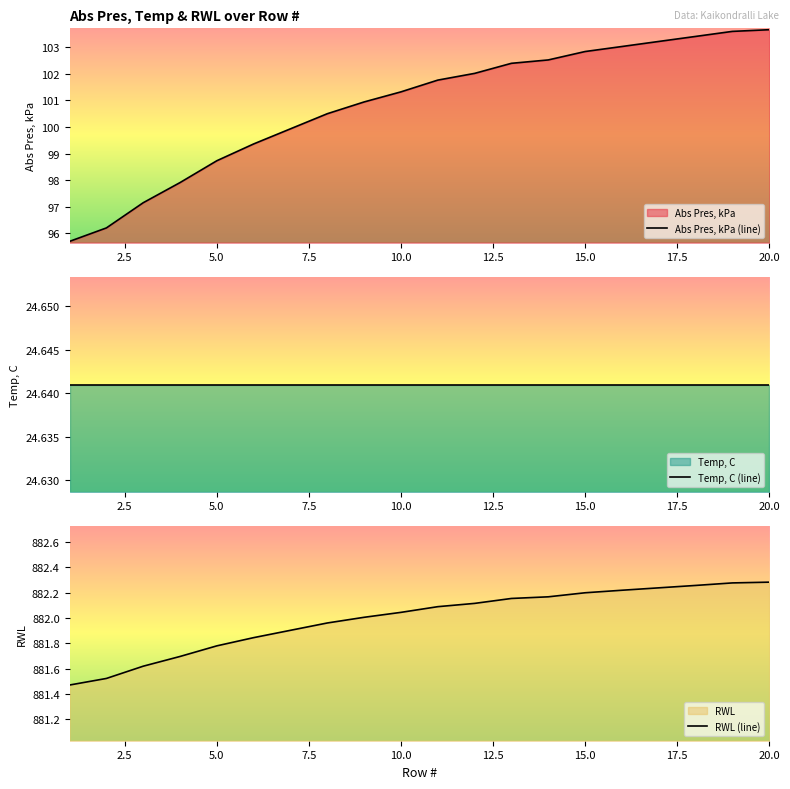

Is it true that Abs Pres, kPa (line) equals 98.7 at 5.0?

True